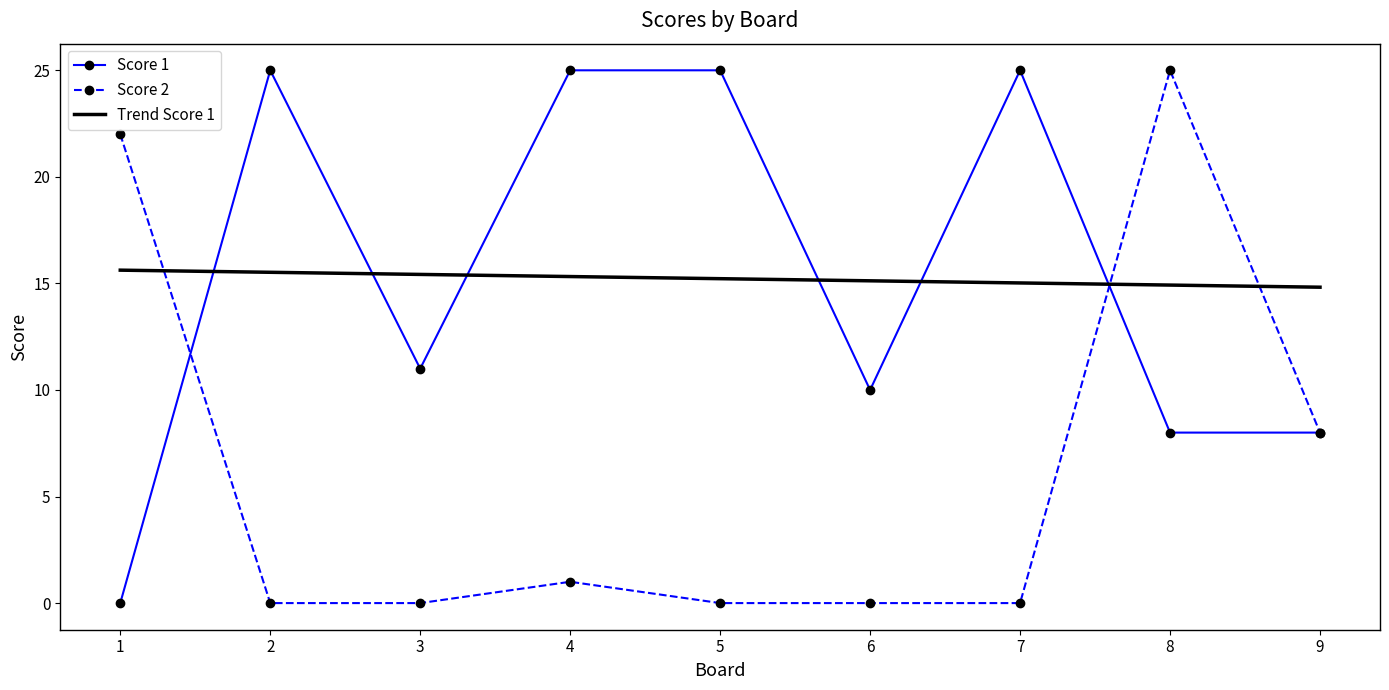

At 7, list the series in order from largest to smallest.

Score 1, Trend Score 1, Score 2